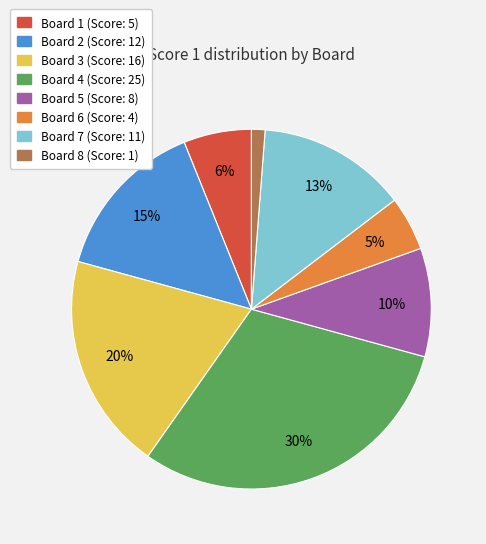

True or false: Board 5 accounts for 10% of the total.

True